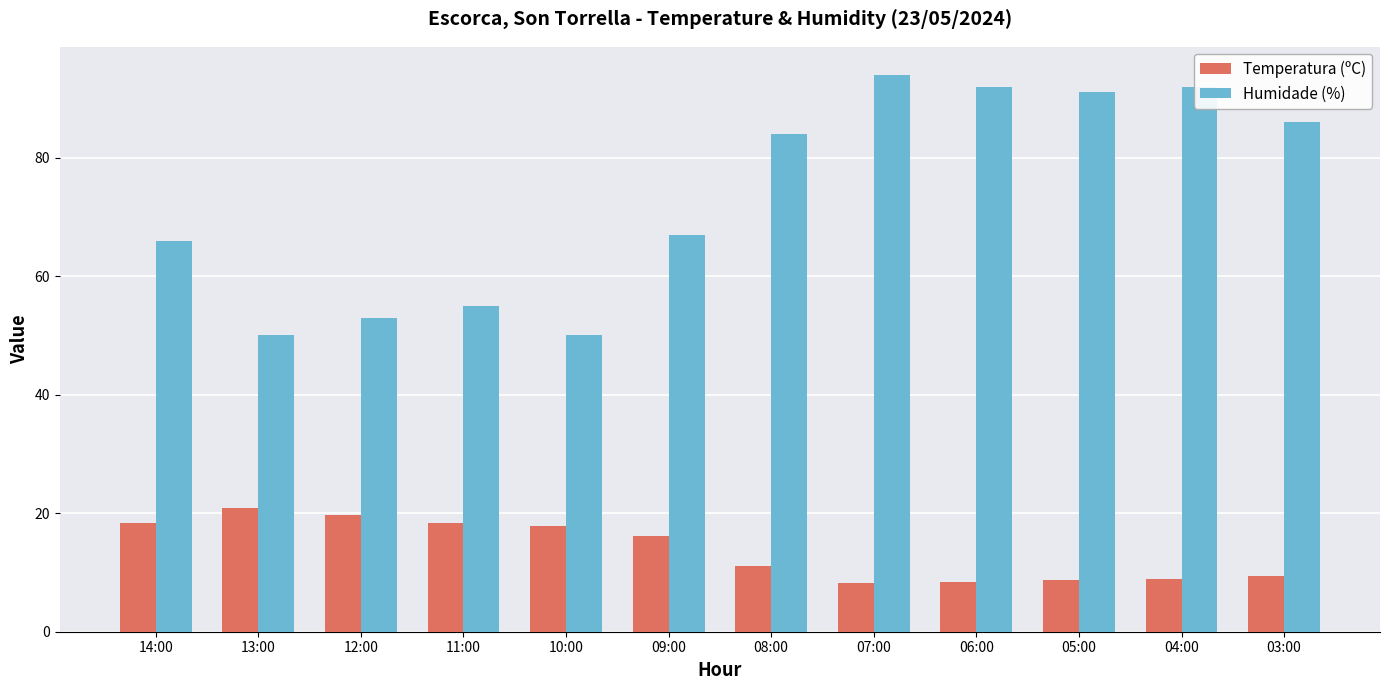

Is it true that Humidade (%) equals 50.0 at 13:00?

True